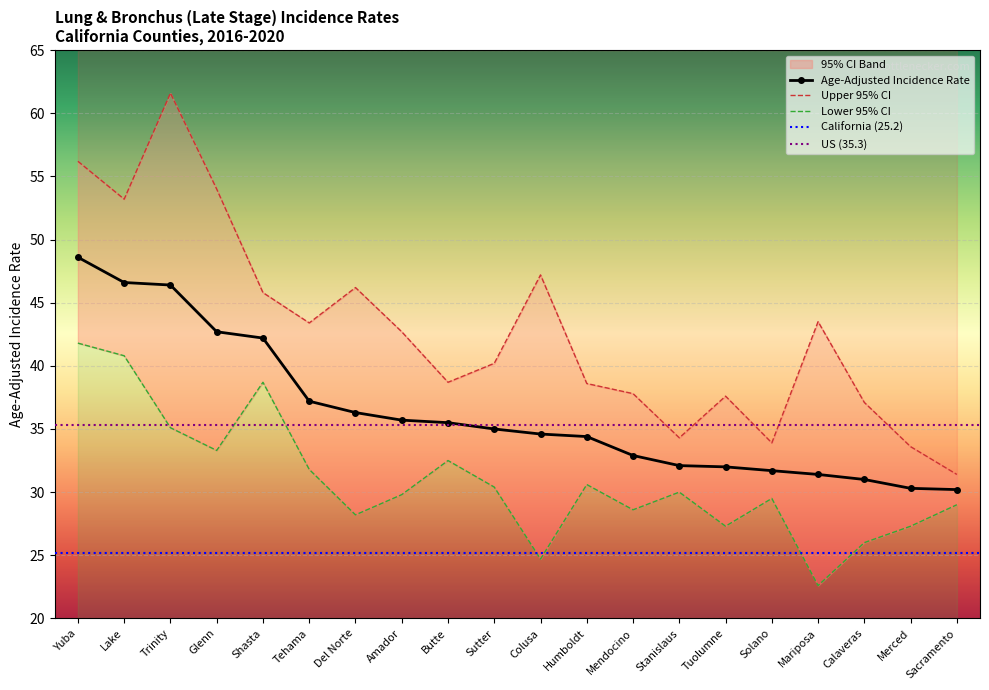

Which series has the widest spread of values?

Upper 95% CI